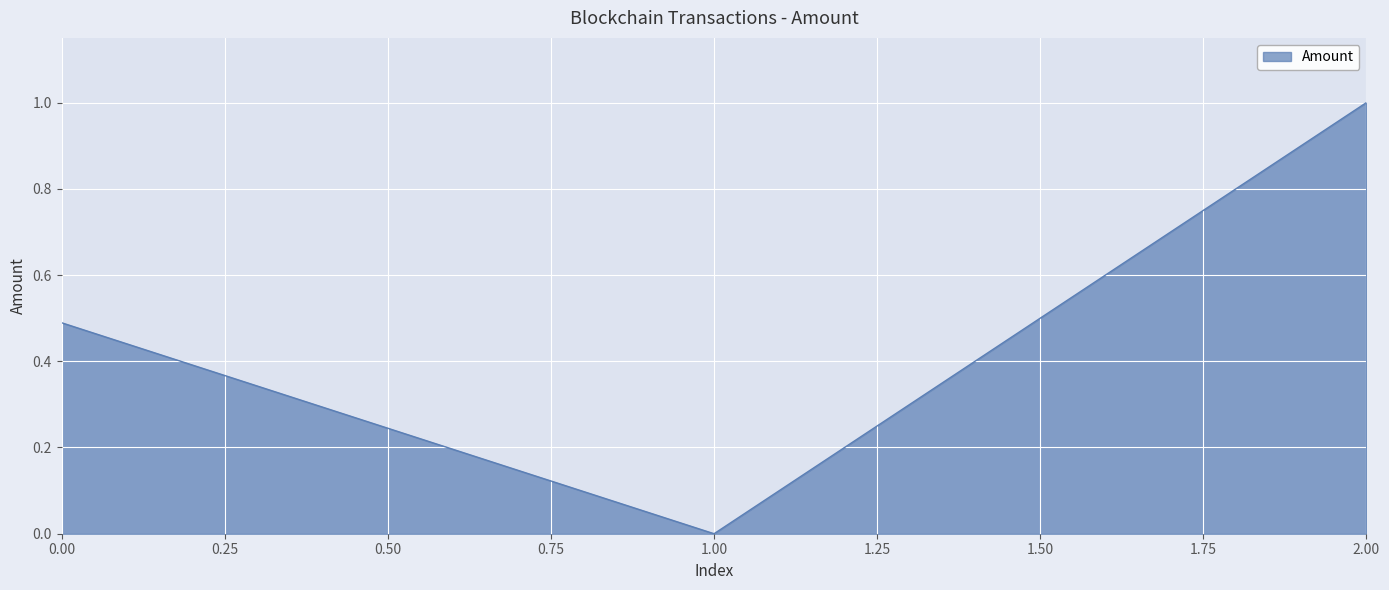

Reading left to right, transcribe all the data shown in this chart.

0.5	0.0	1.0